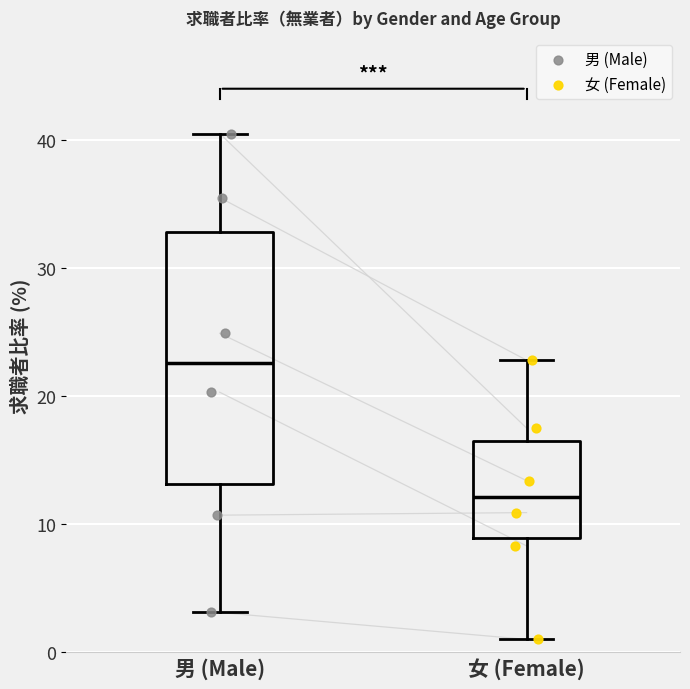

Comparing the boxes themselves (not the whiskers), which one is the tallest?

男 (Male)